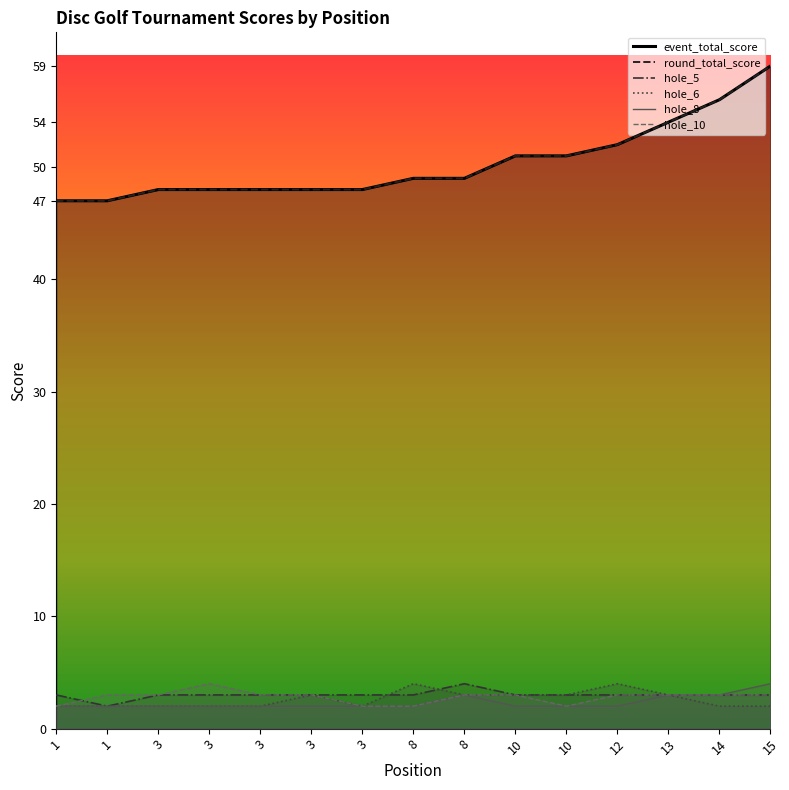

Does the chart display data point markers on the line(s)?

No